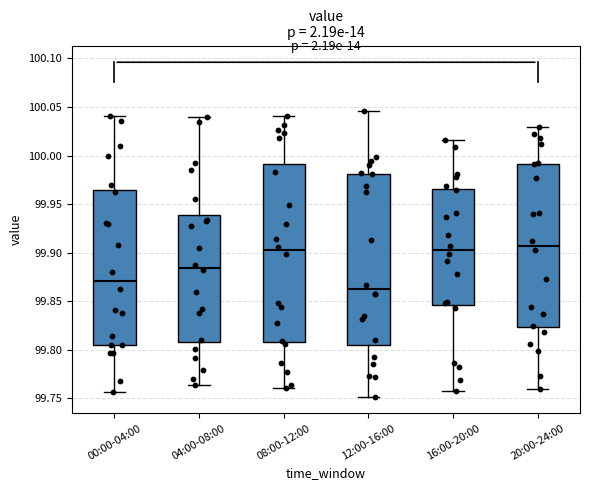

Reading left to right, read every box against the y-axis: the position of its median line, the range the box covers, and the ends of its whiskers. The values are not printed on the chart, so give them approximately, as read against the axis.

00:00-04:00: median 99.870, box 99.805 to 99.965, whiskers 99.755 to 100.040
04:00-08:00: median 99.885, box 99.810 to 99.940, whiskers 99.765 to 100.040
08:00-12:00: median 99.900, box 99.810 to 99.990, whiskers 99.760 to 100.040
12:00-16:00: median 99.860, box 99.805 to 99.980, whiskers 99.750 to 100.045
16:00-20:00: median 99.900, box 99.845 to 99.965, whiskers 99.760 to 100.015
20:00-24:00: median 99.905, box 99.825 to 99.990, whiskers 99.760 to 100.030